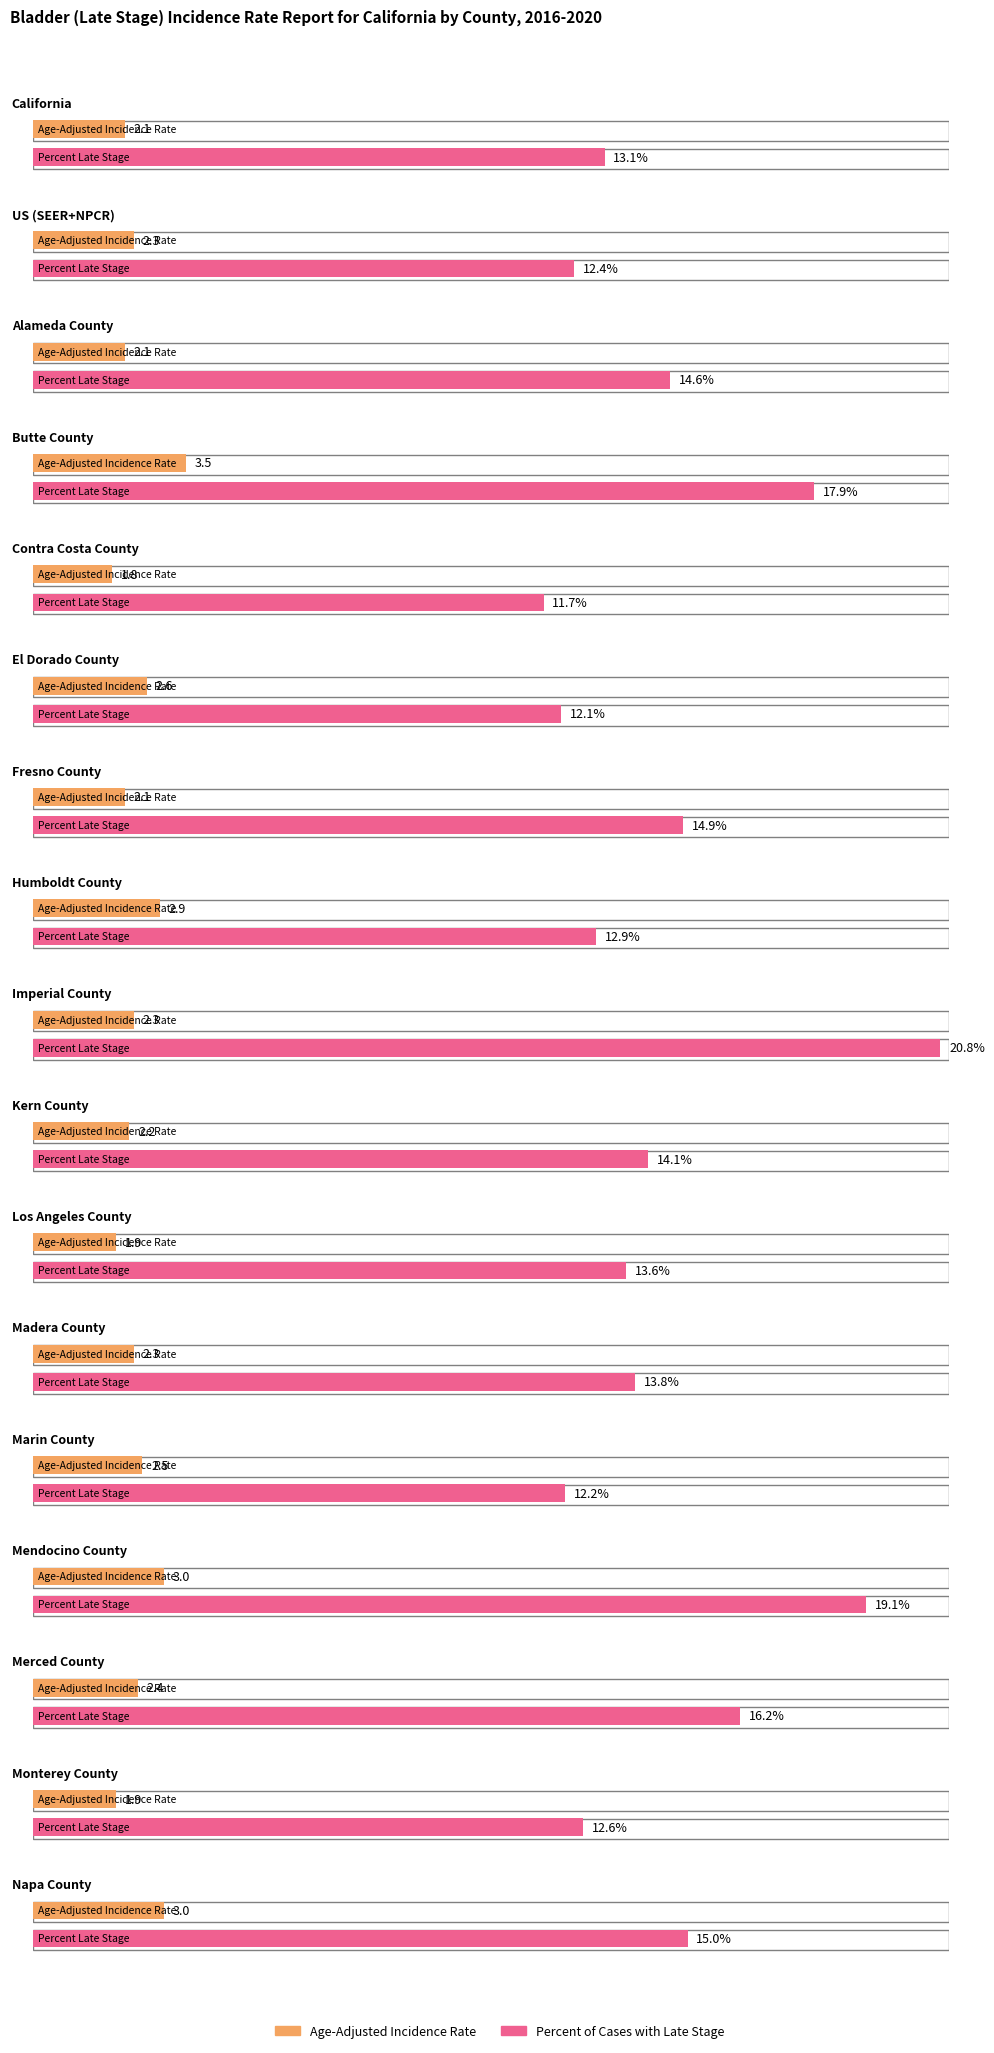

Which label corresponds to the largest value in the chart?

Imperial County